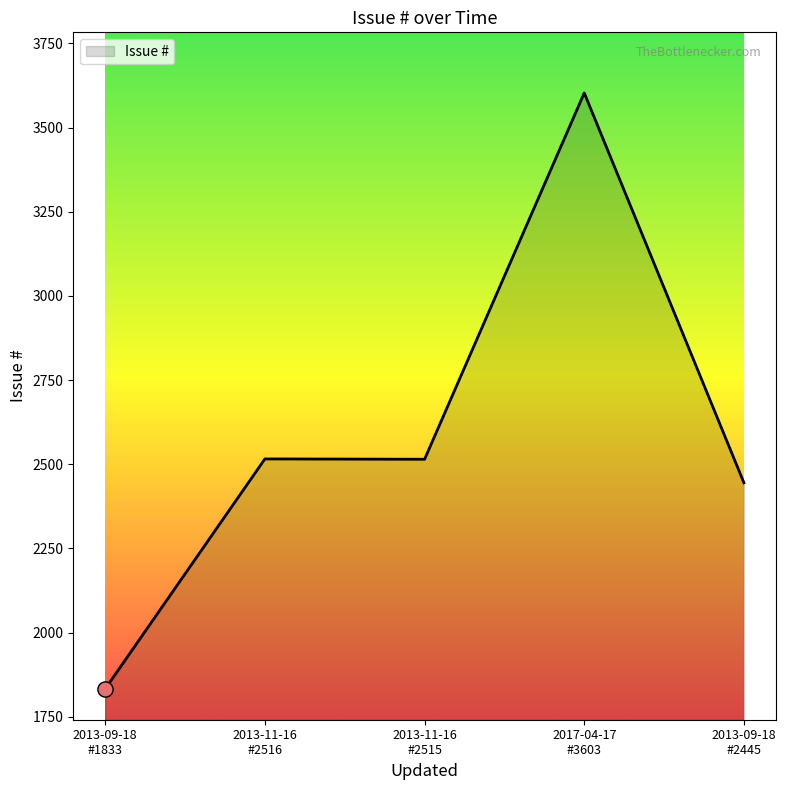

What is the smallest value displayed?

1833